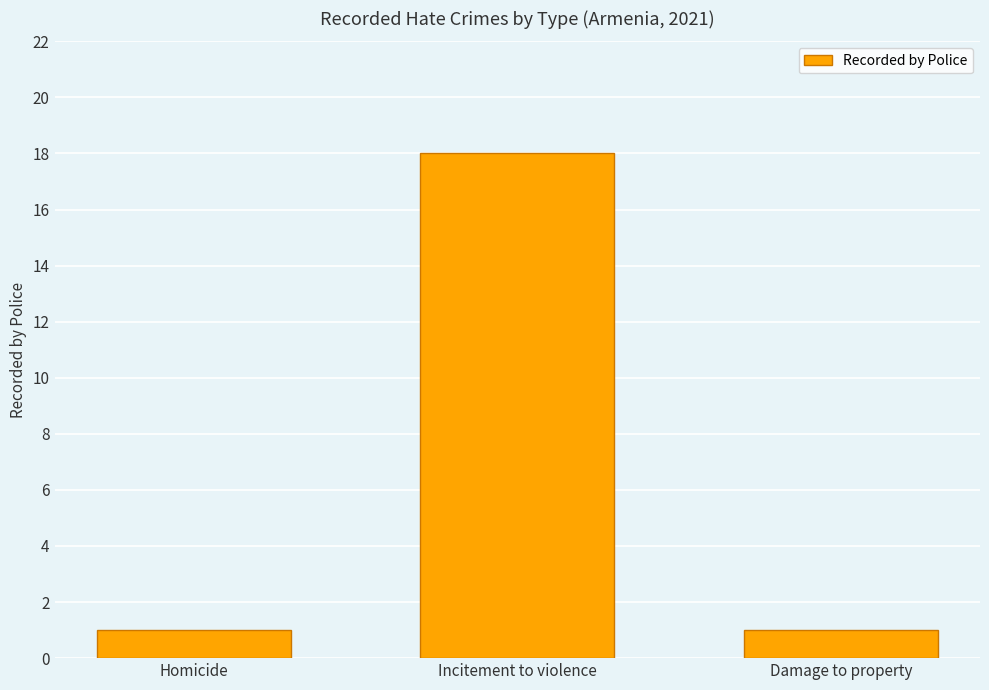

What is the difference between the maximum and second lowest values?

17